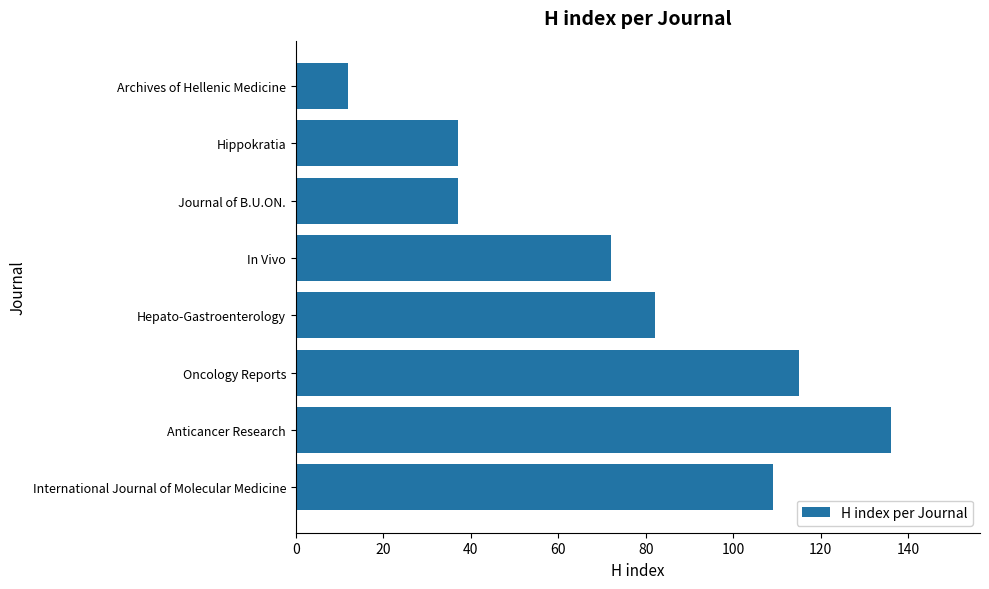

What is the difference between the maximum and minimum values?

124